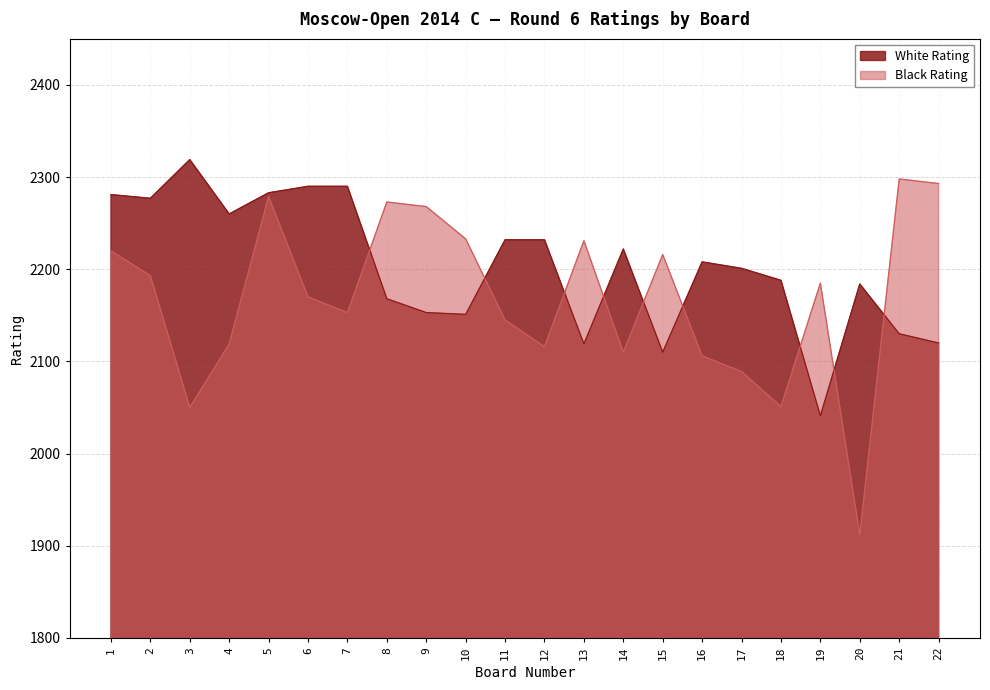

At which category is the sum across all series the highest?

5